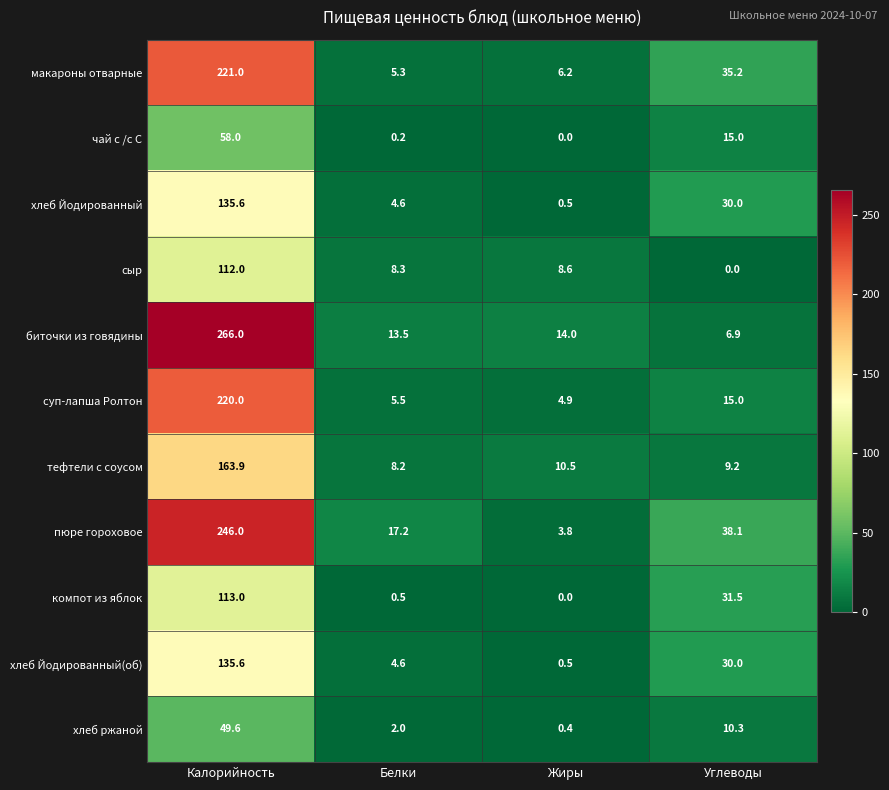

What is the average value of the тефтели с соусом series?

48.0